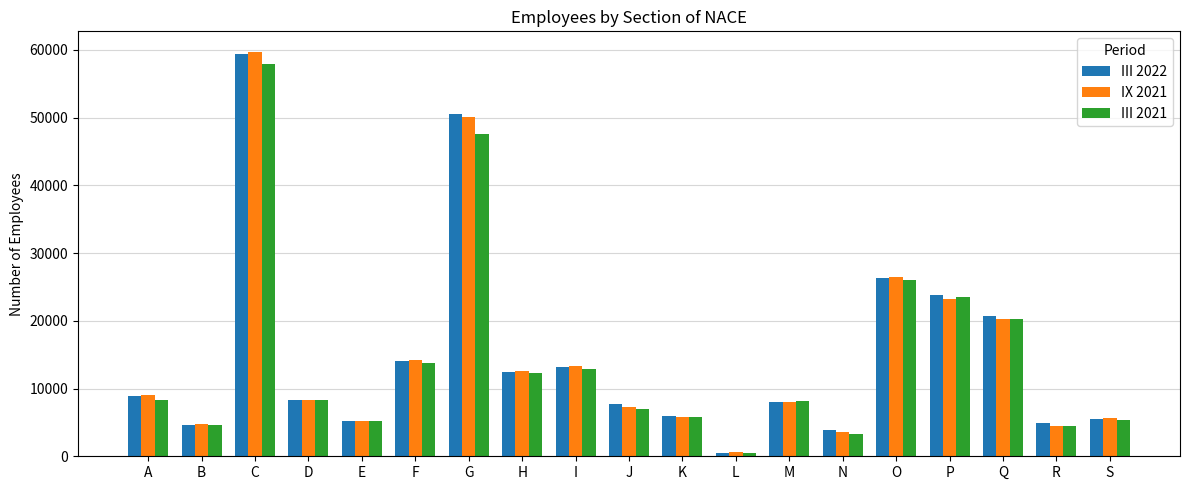

How many groups of bars are there?

19